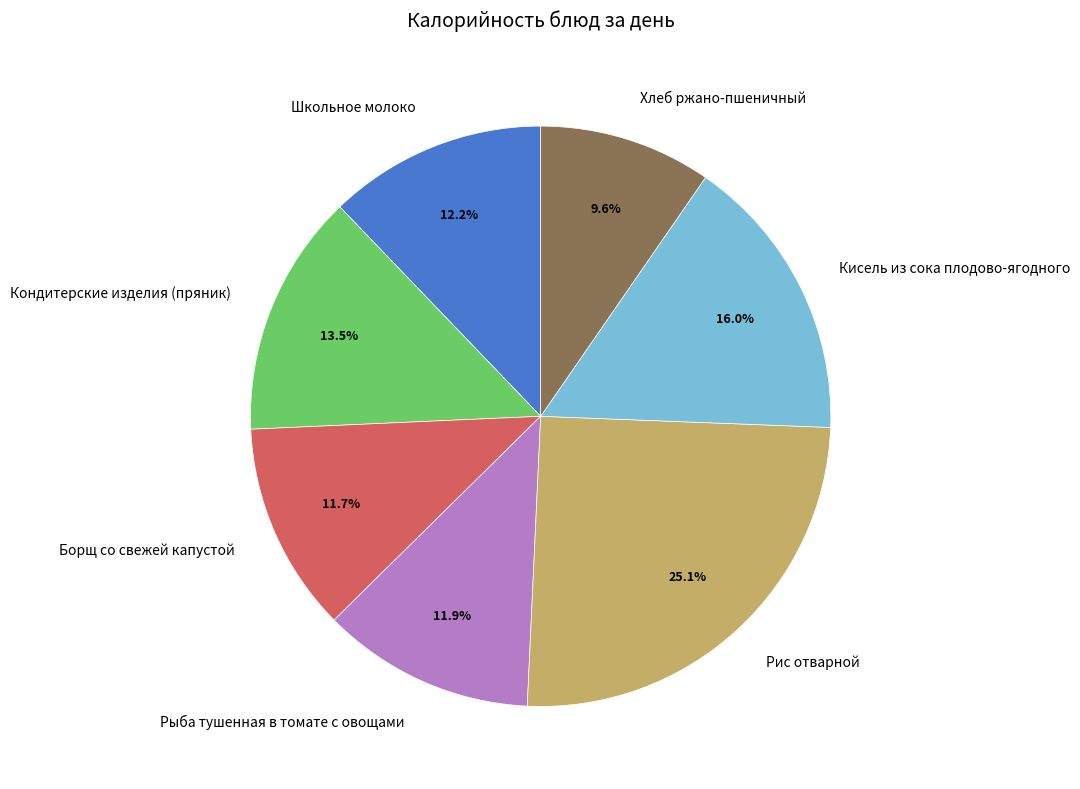

How many segments does this pie chart have?

7